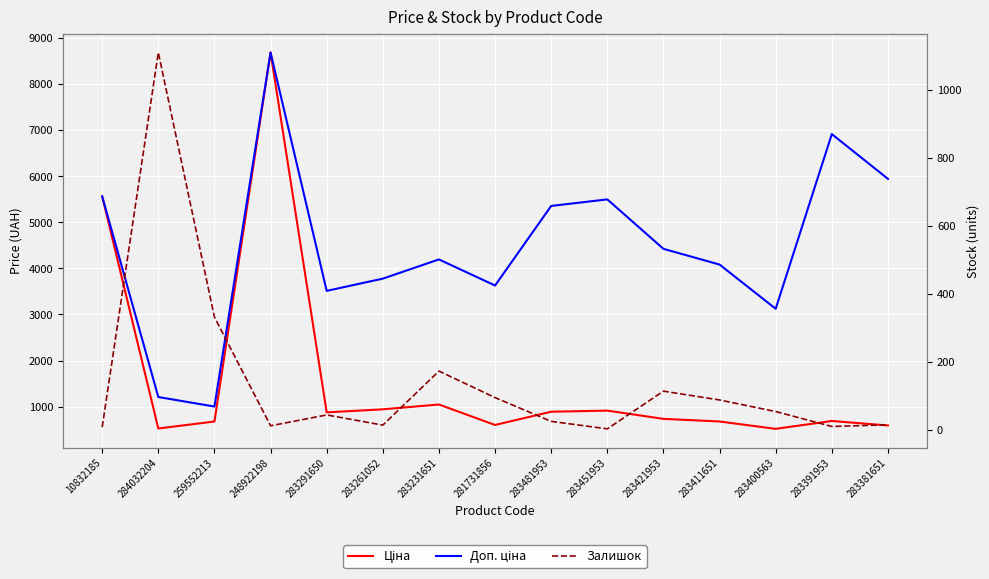

Reading left to right, extract all data points from this chart.

Ціна: 10832185=5560.3	284032204=528.2	259552213=679.8	248922198=8679.5	283291650=878.0	283261052=944.2	283231651=1048.4	281731856=604.6	283481953=892.2	283451953=915.8	283421953=737.2	283411651=680.4	283400563=520.6	283391953=691.0	283381651=594.0
Доп. ціна: 10832185=5560.3	284032204=1210.7	259552213=1004.1	248922198=8679.5	283291650=3511.9	283261052=3777.0	283231651=4193.5	281731856=3627.9	283481953=5353.1	283451953=5495.0	283421953=4423.0	283411651=4082.3	283400563=3123.8	283391953=6910.3	283381651=5940.0
Залишок: 10832185=7.0	284032204=1110.0	259552213=331.0	248922198=11.0	283291650=43.0	283261052=13.0	283231651=172.0	281731856=94.0	283481953=24.0	283451953=2.0	283421953=113.0	283411651=87.0	283400563=53.0	283391953=9.0	283381651=14.0